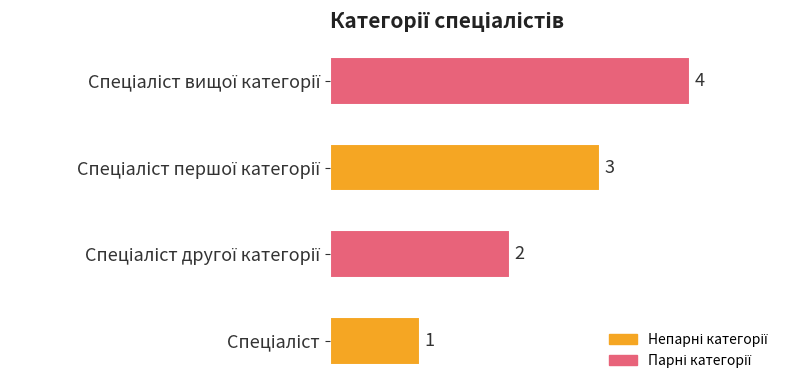

What is the difference between the maximum and minimum values?

3